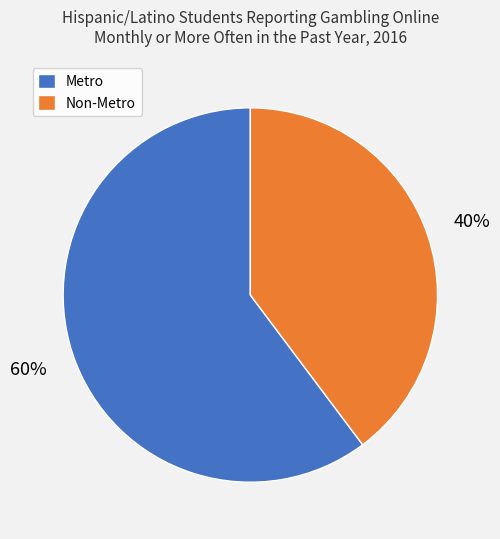

To the nearest percent, what is the average slice percentage?

50%